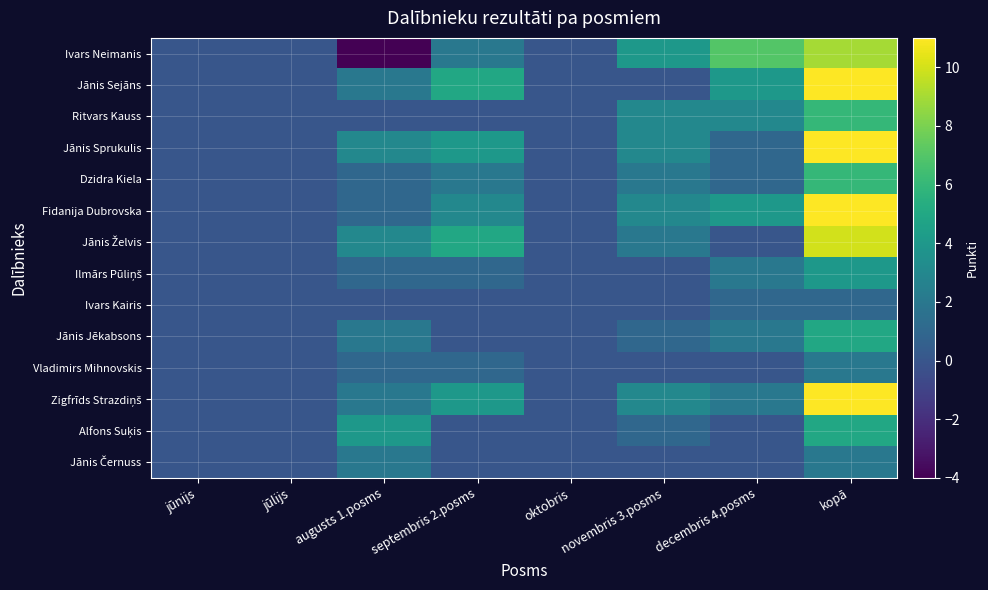

At how many categories does at least one series exceed 5?

2